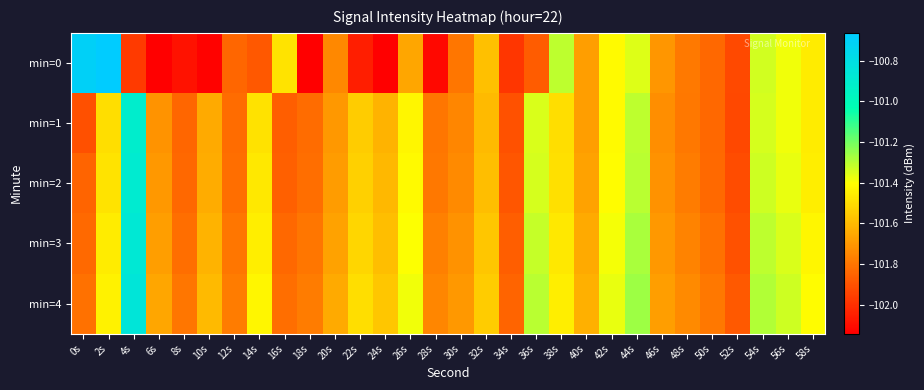

Count the number of data series in this chart.

5